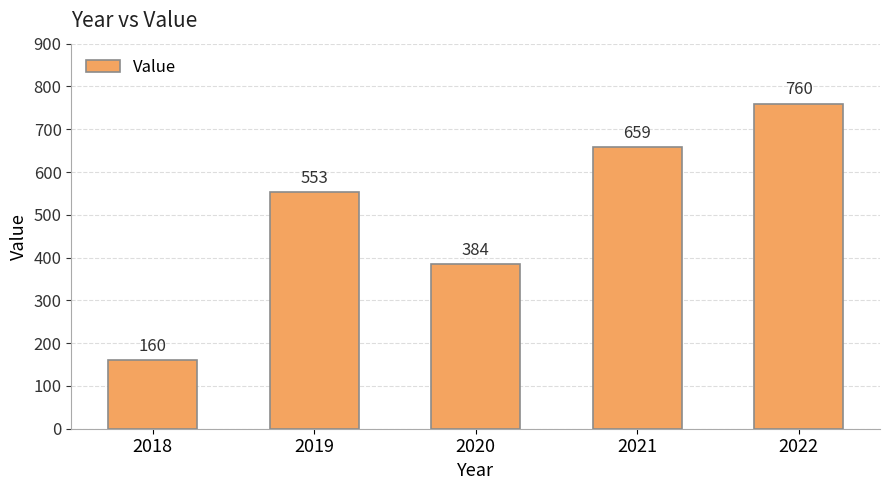

List the labels in order of value, smallest first.

2018, 2020, 2019, 2021, 2022